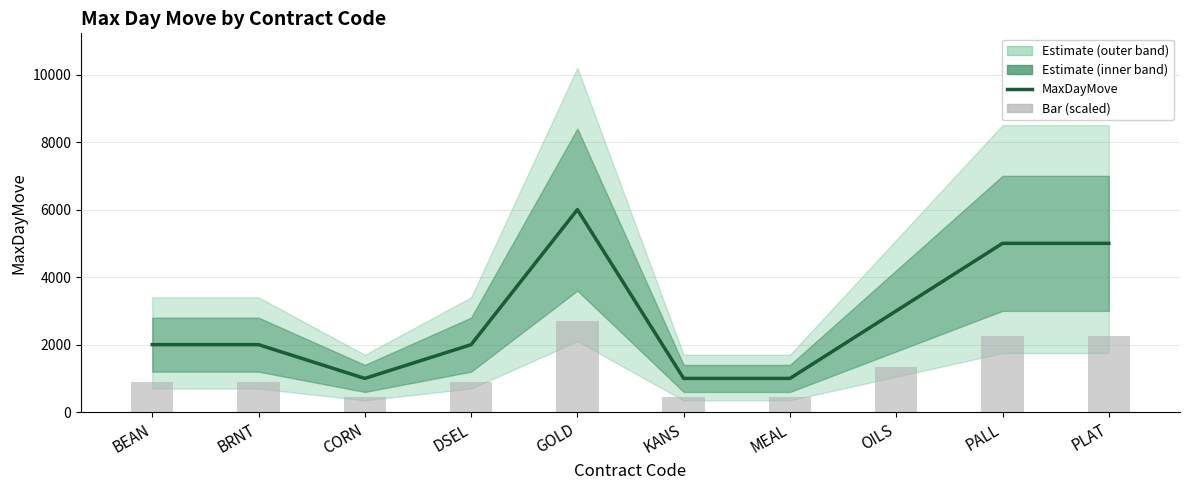

How many groups of bars are there?

10